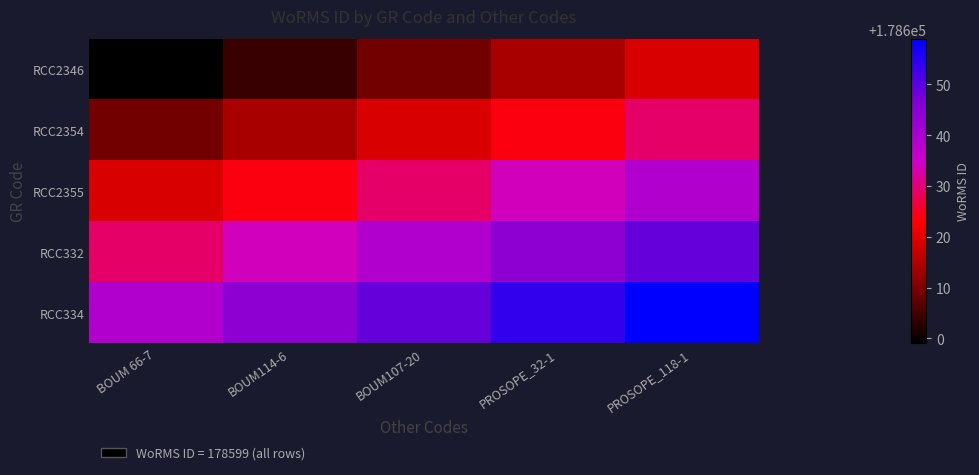

At how many categories does at least one series exceed 178658?

1